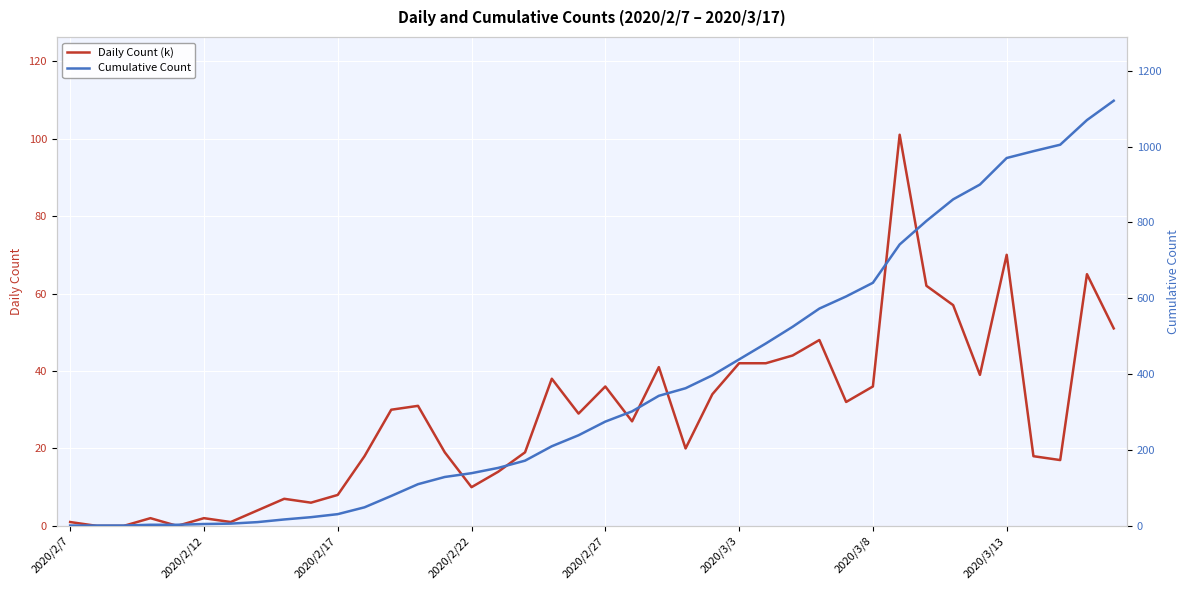

What is the maximum value for Daily Count (k)?

101